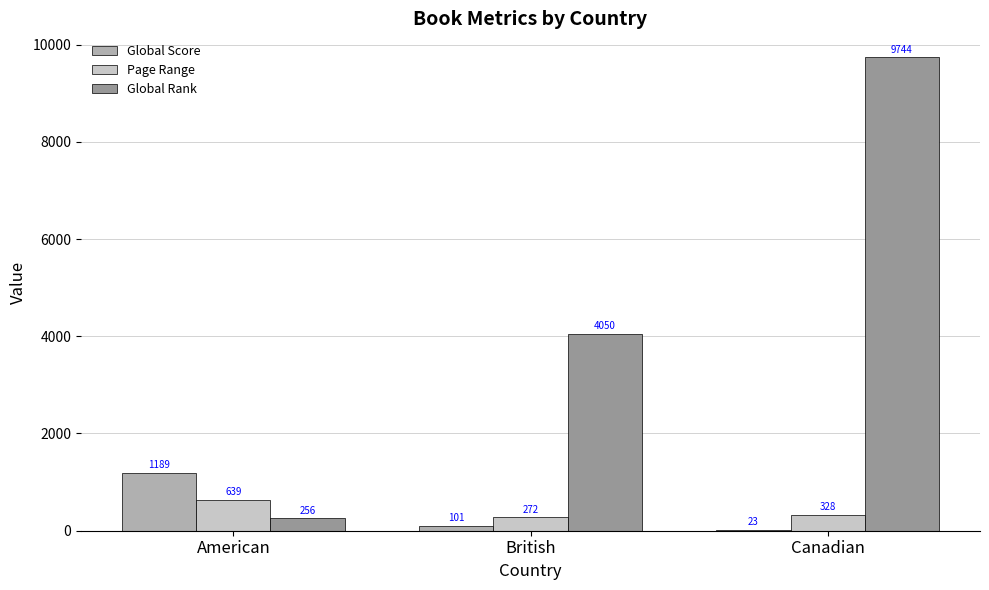

Count the number of categories in the chart.

3